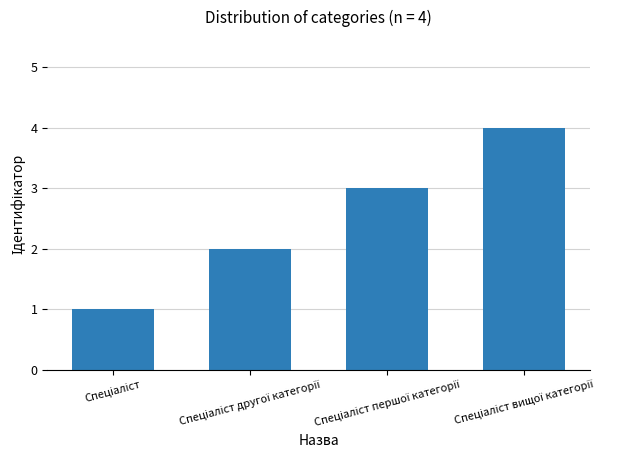

What is the sum of all values?

10